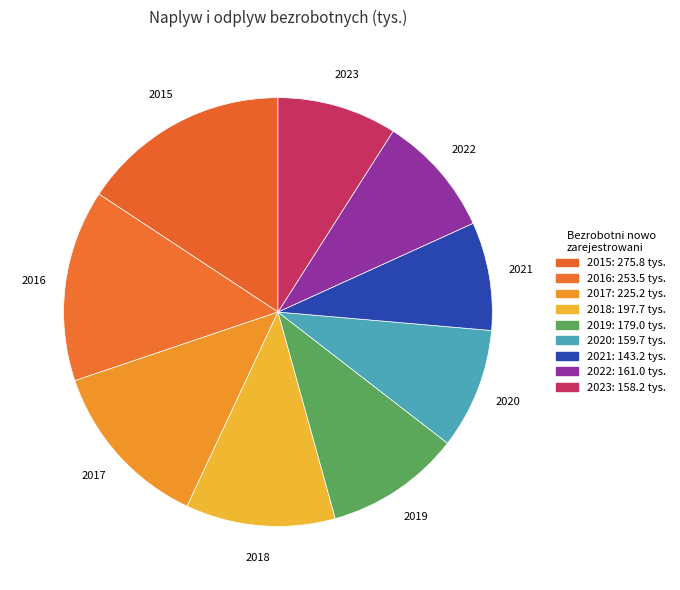

How many slices are in this pie chart?

9